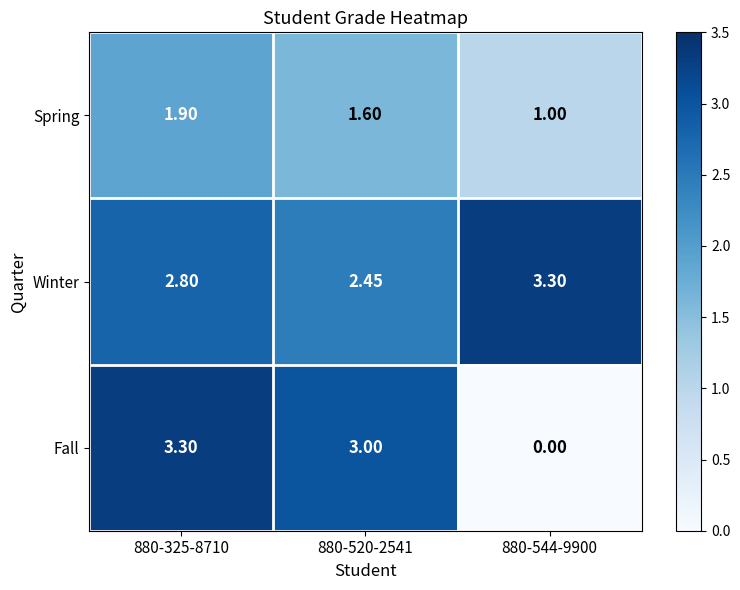

At which category is the sum across all series the highest?

880-325-8710